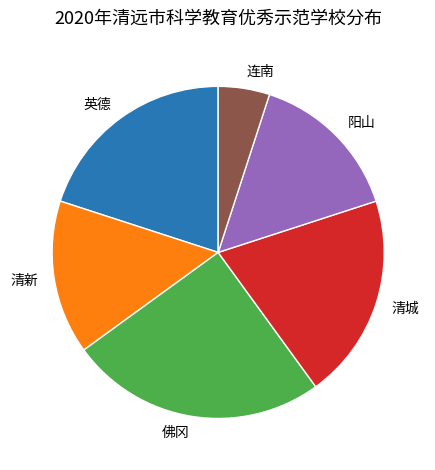

Is the sum of 佛冈 and 阳山 greater than half?

No